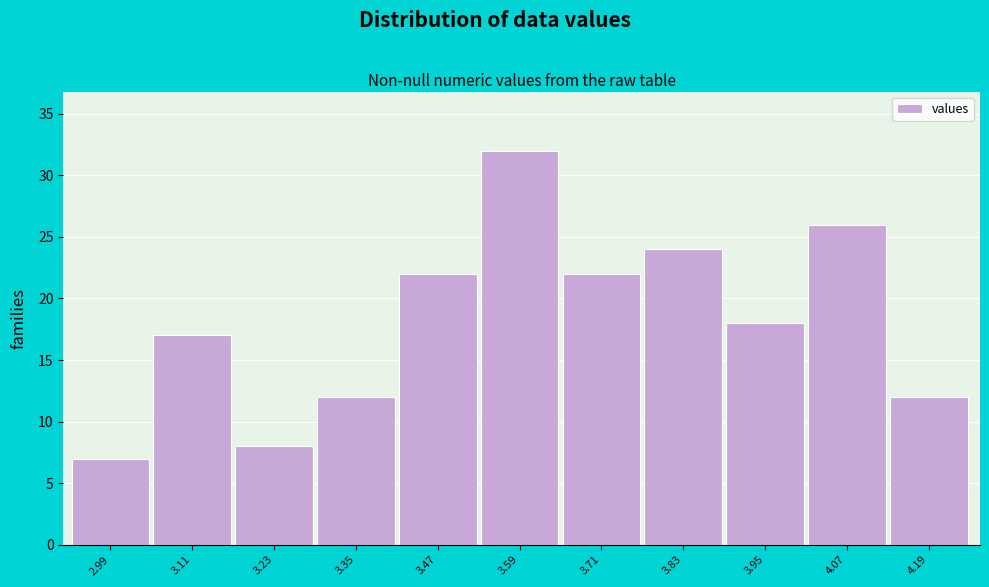

Reading left to right, what are all the values shown in this chart?

2.99=7	3.11=17	3.23=8	3.35=12	3.47=22	3.59=32	3.71=22	3.83=24	3.95=18	4.07=26	4.19=12